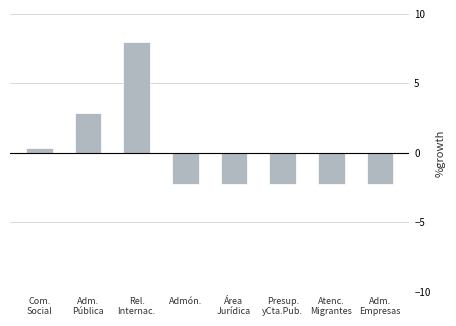

What is the greatest value displayed?

8.0